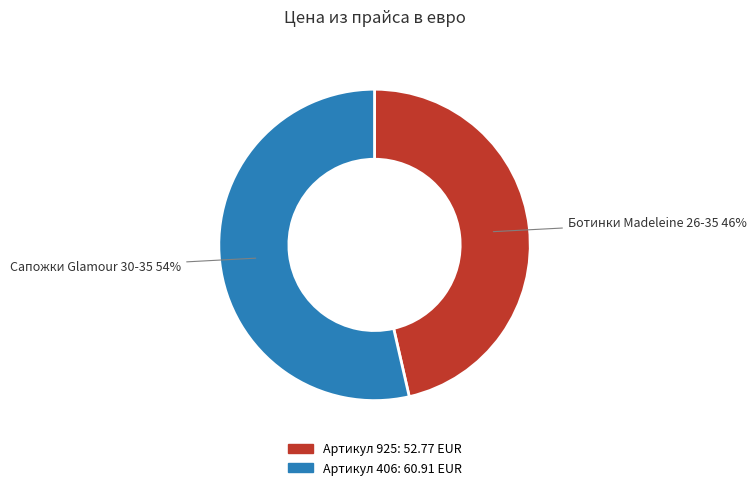

Count the number of slices in the pie.

2